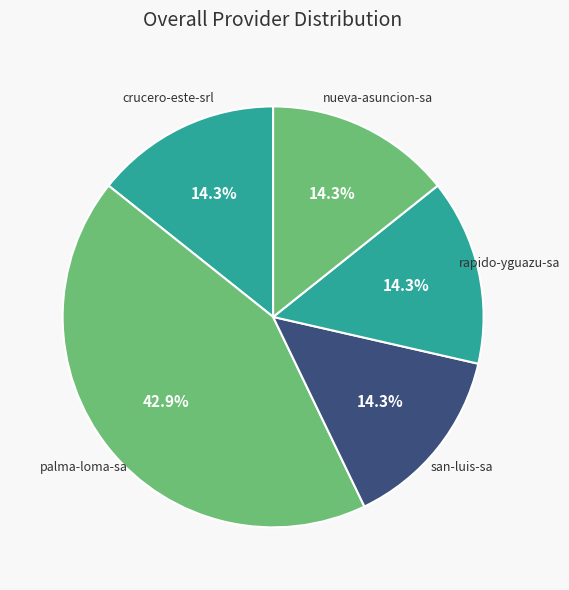

To the nearest percent, what is the average slice percentage?

20%